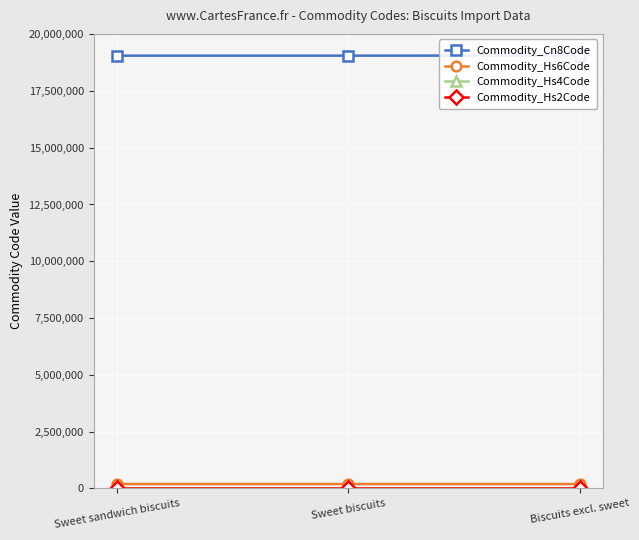

List the series in order of their peak value, highest first.

Commodity_Cn8Code, Commodity_Hs6Code, Commodity_Hs4Code, Commodity_Hs2Code